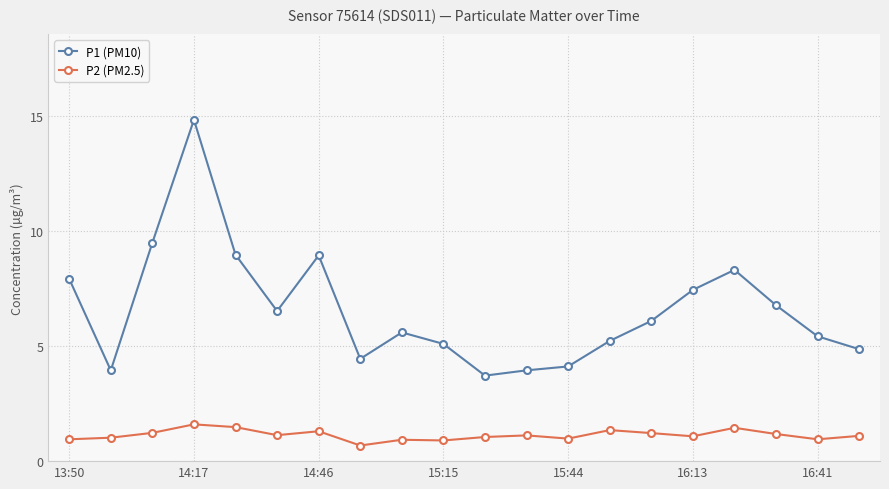

What is the value of the P1 (PM10) point at the 3rd from the left?

9.5